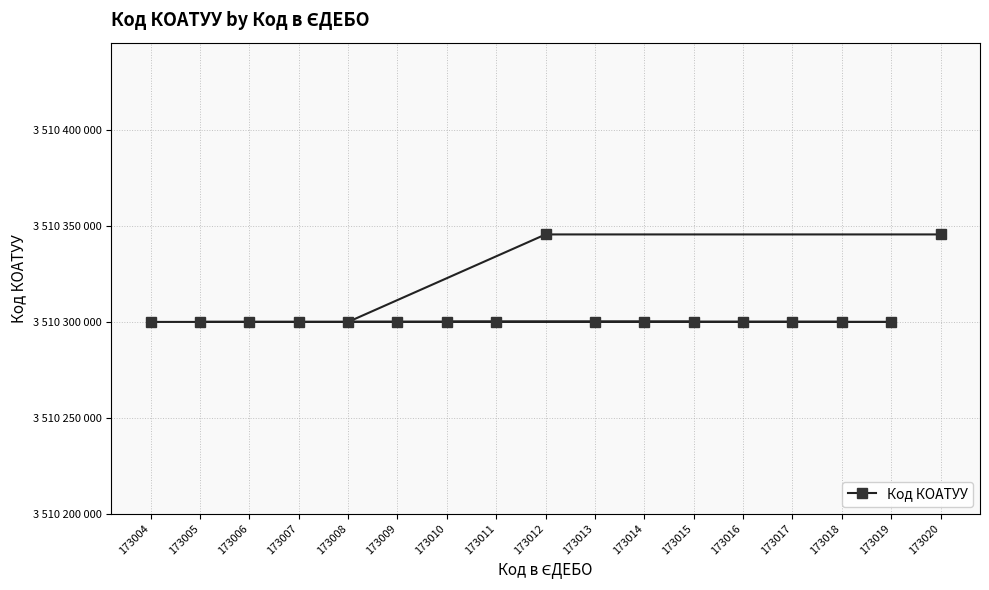

True or false: there are more than 0 points higher than both neighbors.

False